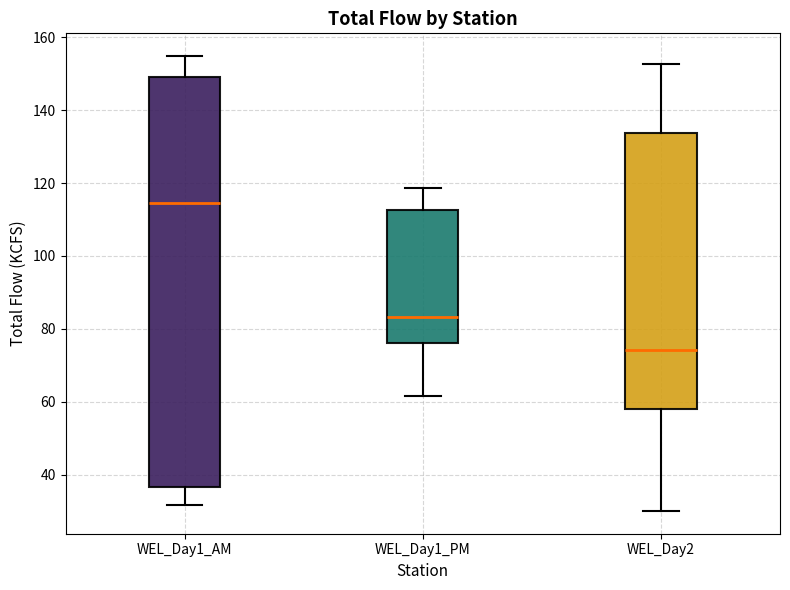

Reading left to right, read every box against the y-axis: the position of its median line, the range the box covers, and the ends of its whiskers. The values are not printed on the chart, so give them approximately, as read against the axis.

WEL_Day1_AM: median 114, box 36 to 148, whiskers 32 to 154
WEL_Day1_PM: median 84, box 76 to 112, whiskers 62 to 118
WEL_Day2: median 74, box 58 to 134, whiskers 30 to 152